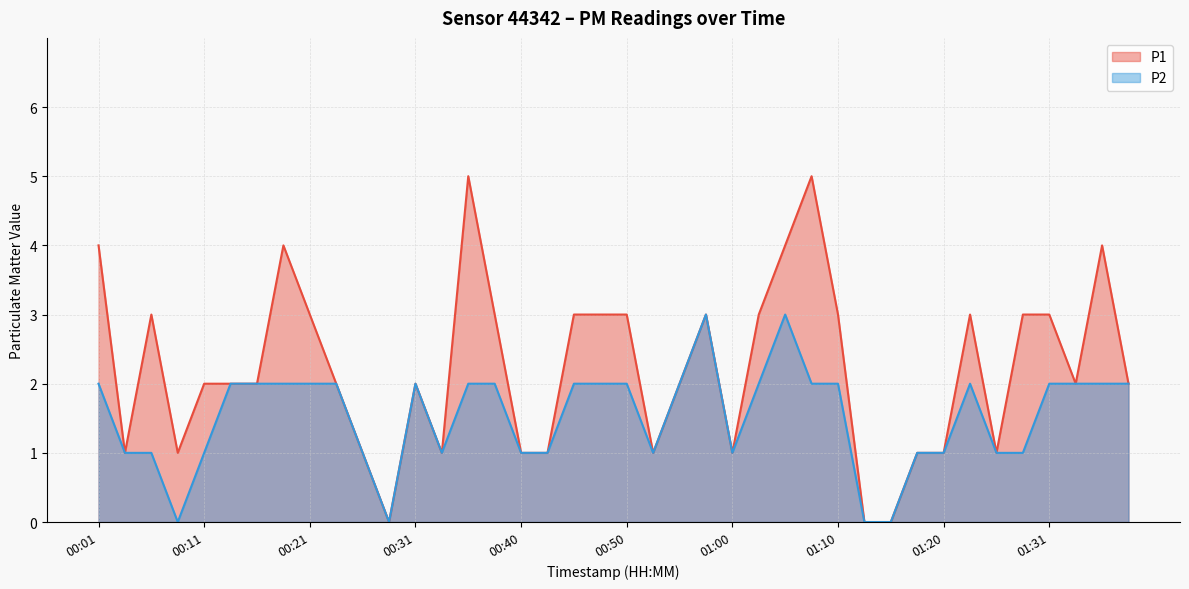

Rank the series by their maximum value, from lowest to highest.

P2, P1